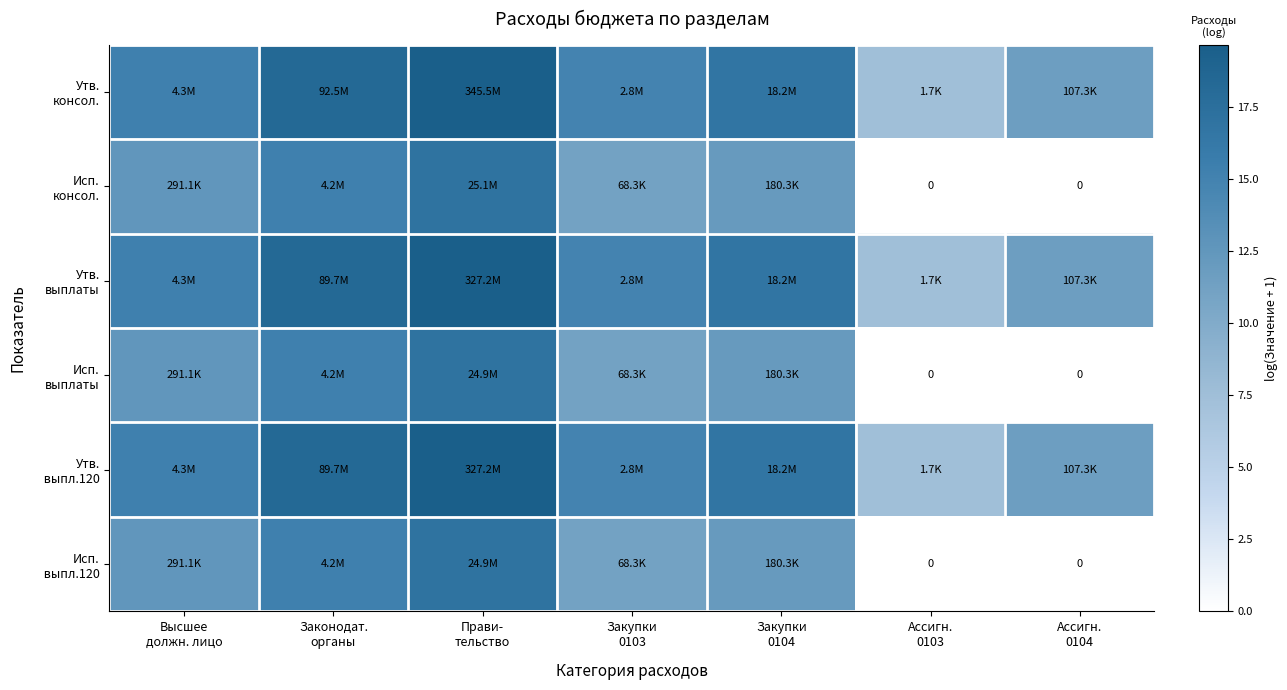

What is the difference between the highest and lowest values at Закупки
0104?

4.6